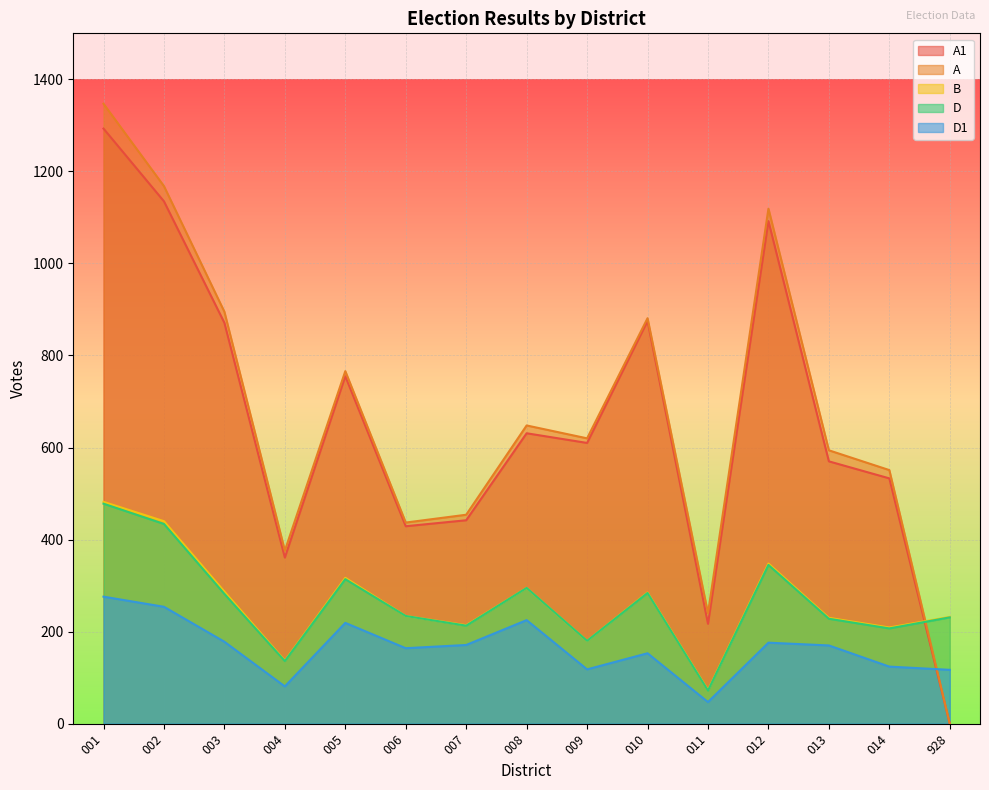

Reading right to left, list all the values displayed in this chart.

A1: 0	533	570	1092	217	875	610	631	442	429	755	361	871	1135	1293
A: 0	551	594	1119	240	881	620	648	454	437	766	376	895	1168	1347
B: 232	209	230	348	73	285	180	295	214	234	317	137	287	440	482
D: 231	207	228	345	72	284	180	295	213	234	314	136	282	434	478
D1: 117	124	170	176	47	153	118	225	171	164	219	81	178	254	276